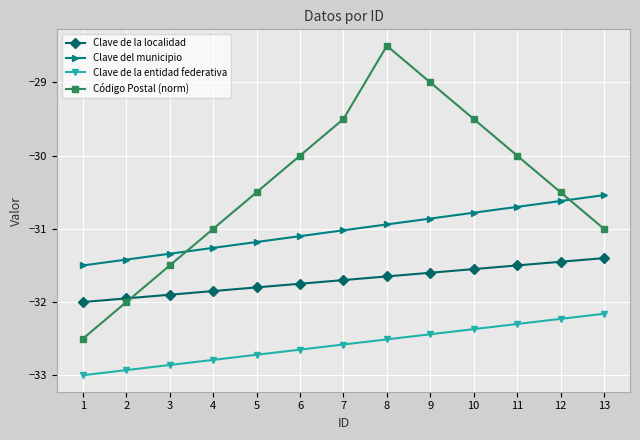

True or false: Clave del municipio has a value of -30.7 at 11.

True